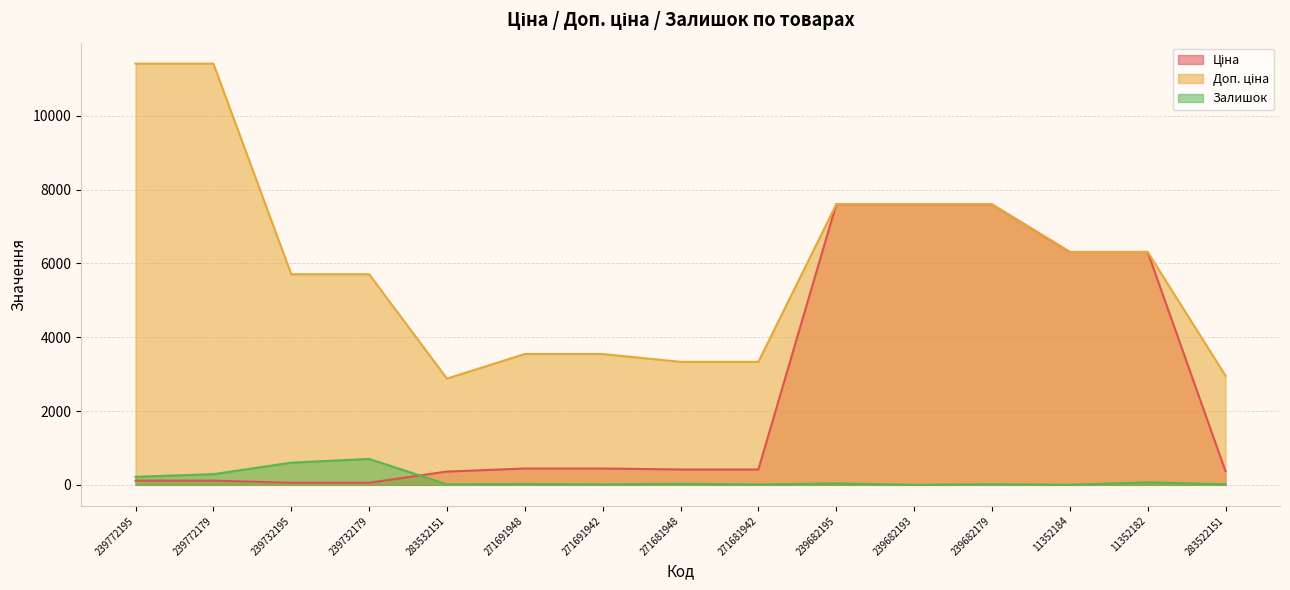

Rank the series by their average value, from lowest to highest.

Залишок, Ціна, Доп. ціна